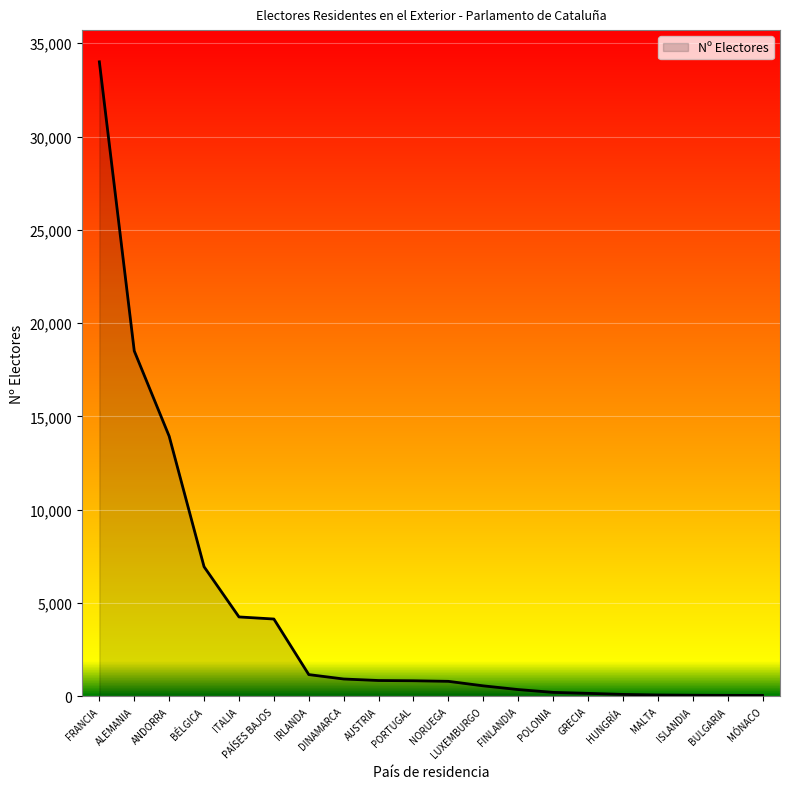

What is the sum of the values at ISLANDIA and ITALIA?

4305